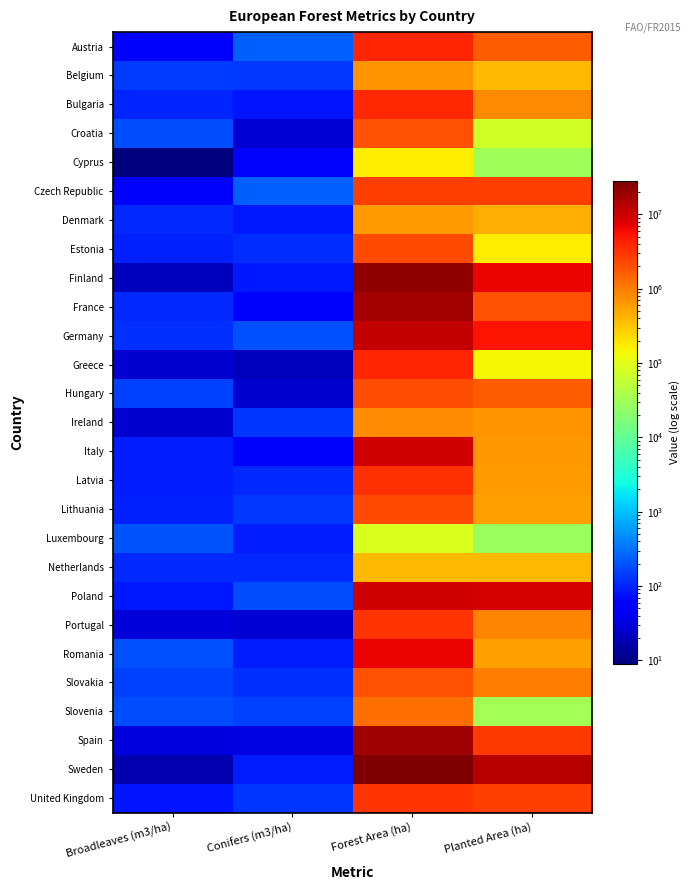

How many distinct data groups are displayed?

27